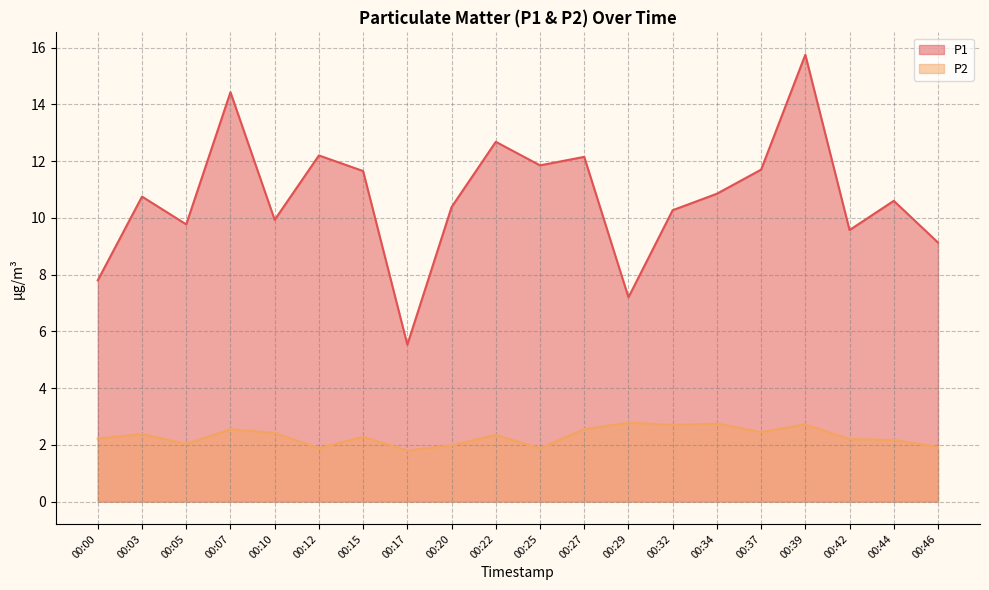

Reading left to right, extract all data points from this chart.

P1: 00:00=7.8	00:03=10.8	00:05=9.8	00:07=14.4	00:10=9.9	00:12=12.2	00:15=11.7	00:17=5.5	00:20=10.4	00:22=12.7	00:25=11.8	00:27=12.2	00:29=7.2	00:32=10.3	00:34=10.8	00:37=11.7	00:39=15.8	00:42=9.6	00:44=10.6	00:46=9.1
P2: 00:00=2.2	00:03=2.4	00:05=2.0	00:07=2.5	00:10=2.4	00:12=1.9	00:15=2.3	00:17=1.8	00:20=2.0	00:22=2.4	00:25=1.9	00:27=2.5	00:29=2.8	00:32=2.7	00:34=2.8	00:37=2.5	00:39=2.7	00:42=2.2	00:44=2.2	00:46=1.9